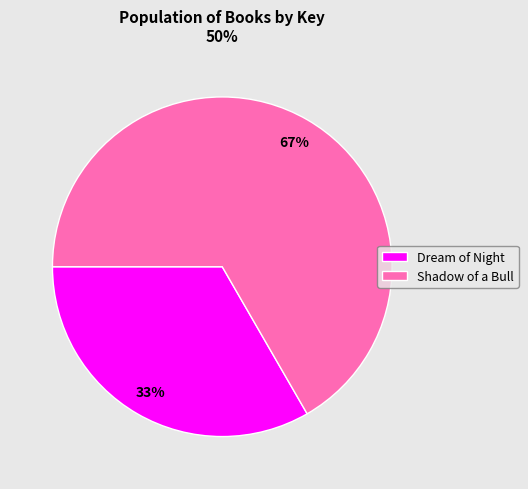

What is the largest slice in the pie chart?

Shadow of a Bull